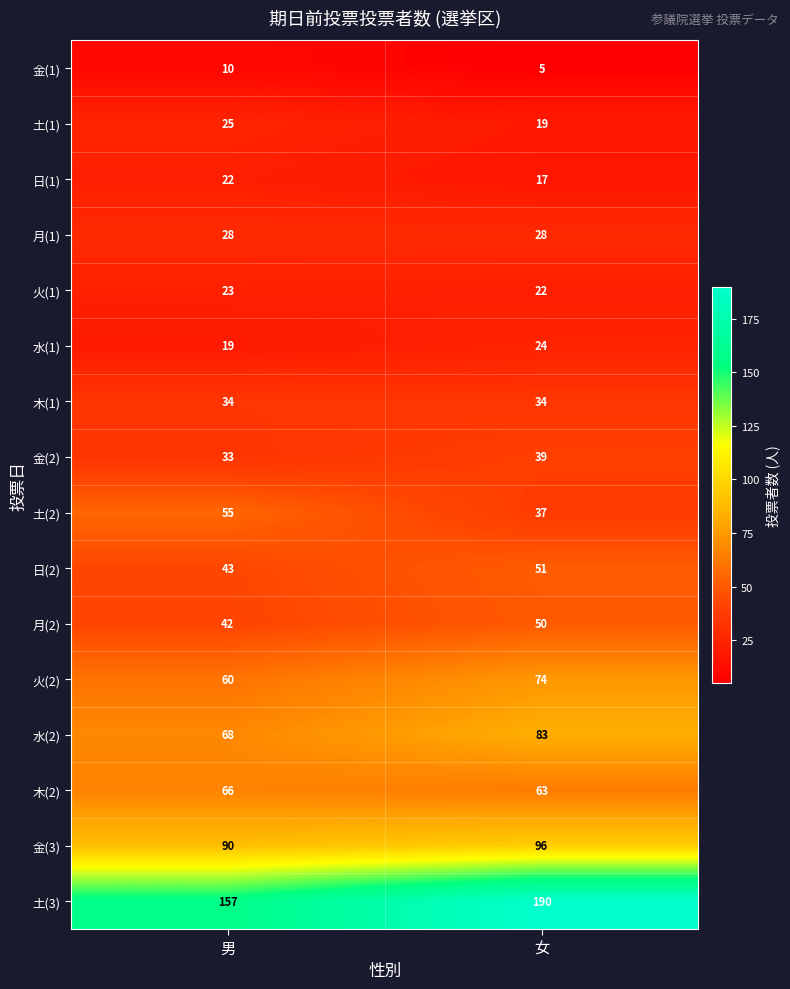

At which label does 火(2) reach its peak?

女